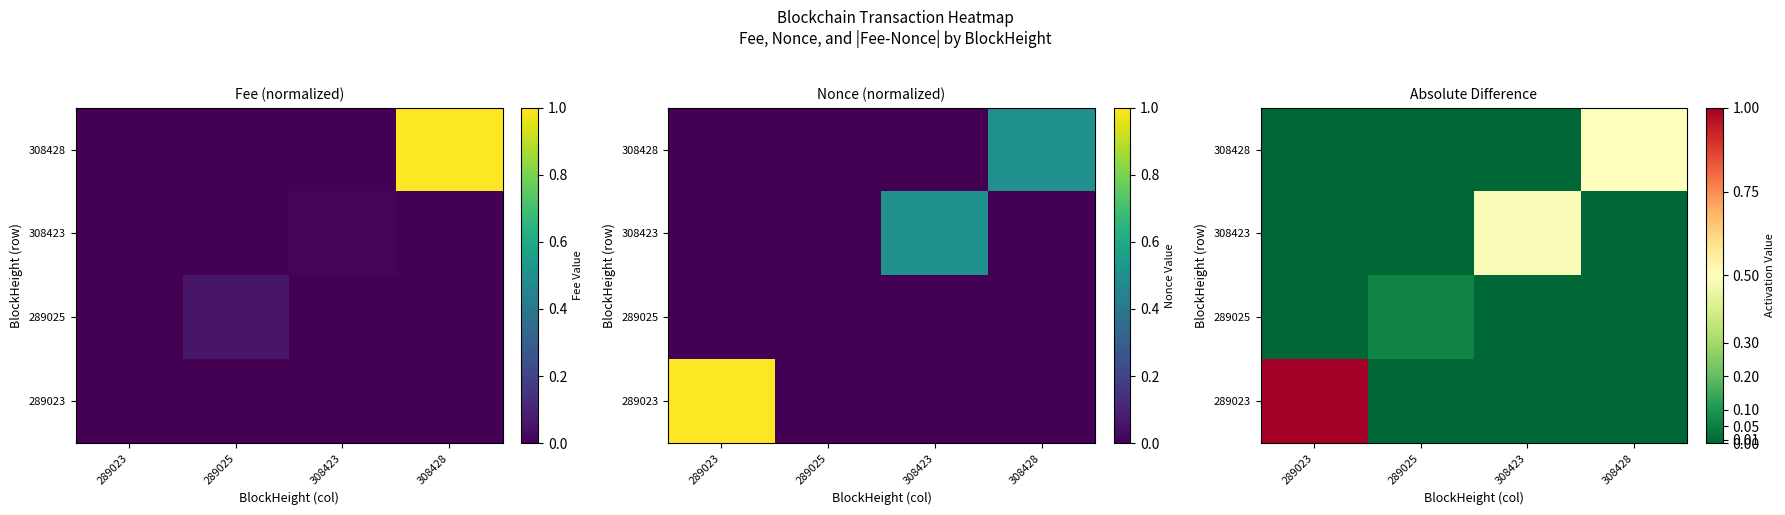

How many values in the 289025 series exceed 0?

1